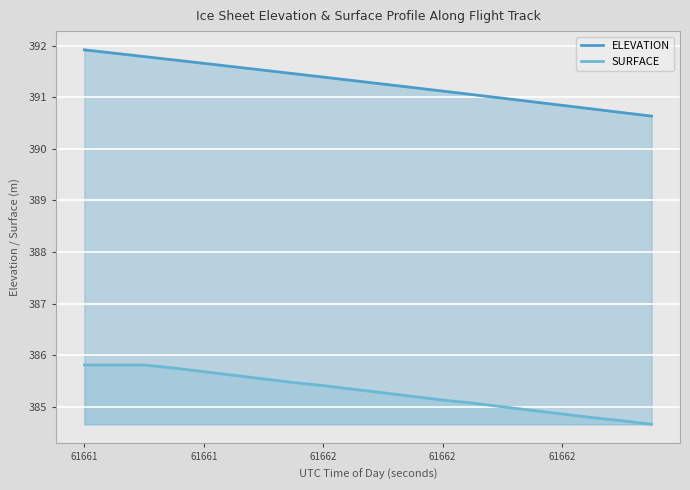

Rank the series by their average value, from highest to lowest.

ELEVATION, SURFACE